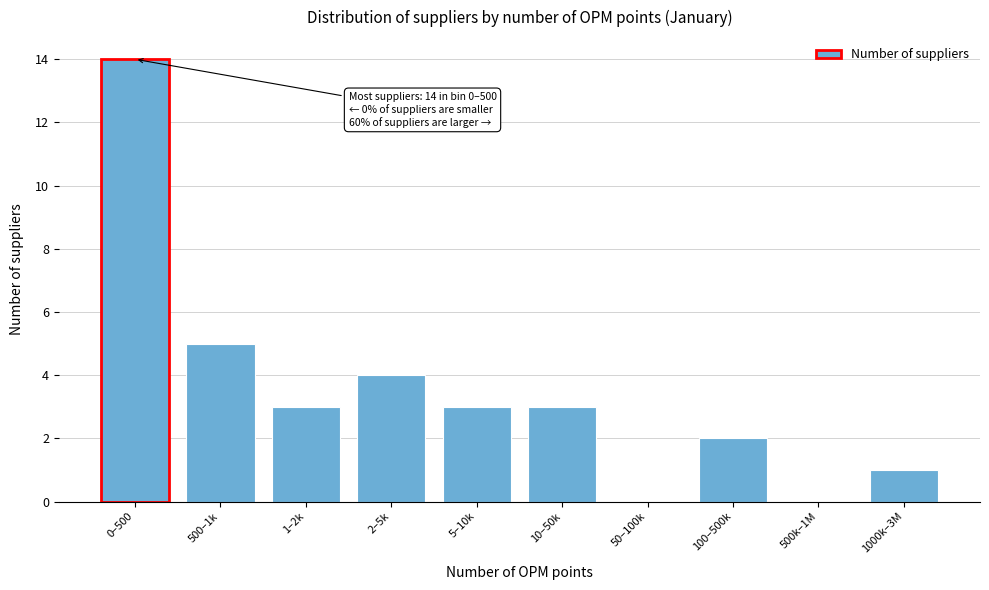

Reading left to right, extract all data points from this chart.

0–500=14	500–1k=5	1–2k=3	2–5k=4	5–10k=3	10–50k=3	50–100k=0	100–500k=2	500k–1M=0	1000k–3M=1